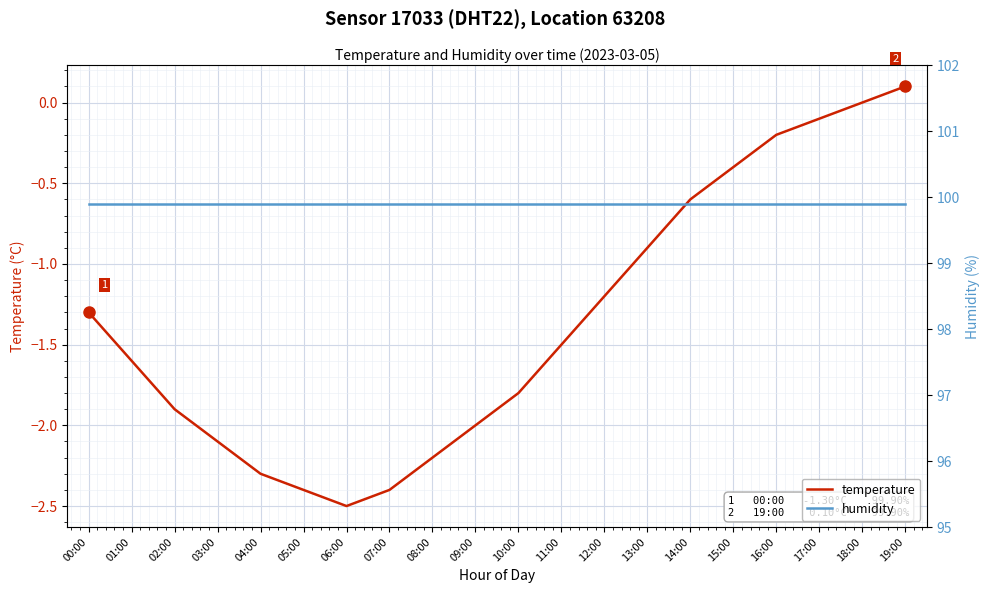

Is this an area chart (filled region under the line)?

No